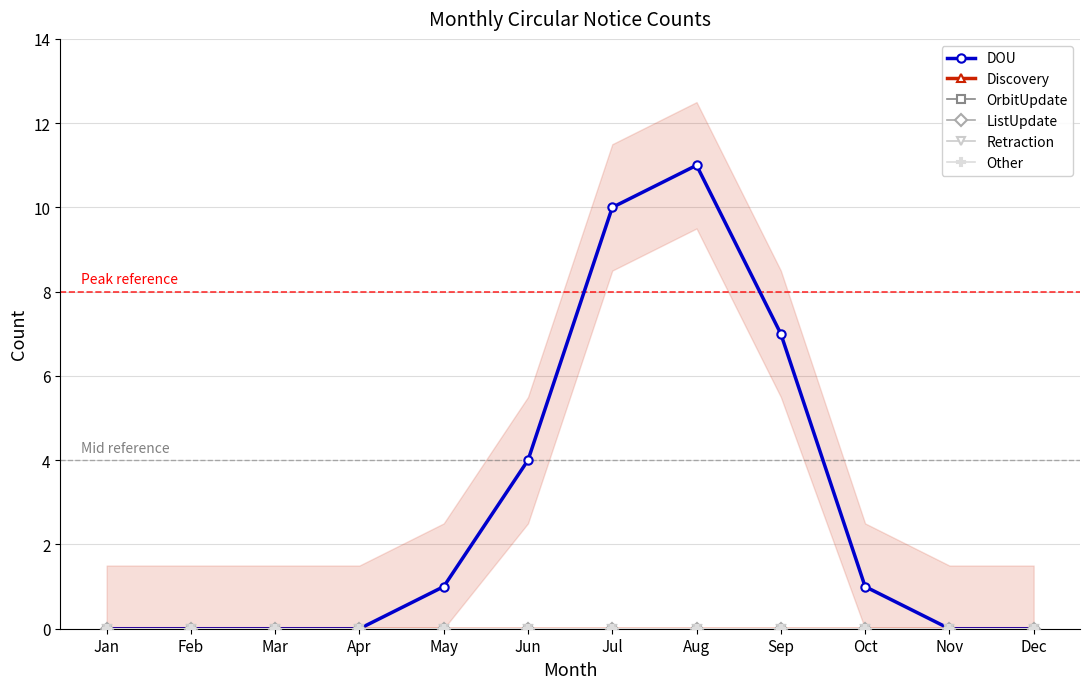

Reading right to left, list all the values displayed in this chart.

DOU: Dec=0	Nov=0	Oct=1	Sep=7	Aug=11	Jul=10	Jun=4	May=1	Apr=0	Mar=0	Feb=0	Jan=0
Discovery: Dec=0	Nov=0	Oct=0	Sep=0	Aug=0	Jul=0	Jun=0	May=0	Apr=0	Mar=0	Feb=0	Jan=0
OrbitUpdate: Dec=0	Nov=0	Oct=0	Sep=0	Aug=0	Jul=0	Jun=0	May=0	Apr=0	Mar=0	Feb=0	Jan=0
ListUpdate: Dec=0	Nov=0	Oct=0	Sep=0	Aug=0	Jul=0	Jun=0	May=0	Apr=0	Mar=0	Feb=0	Jan=0
Retraction: Dec=0	Nov=0	Oct=0	Sep=0	Aug=0	Jul=0	Jun=0	May=0	Apr=0	Mar=0	Feb=0	Jan=0
Other: Dec=0	Nov=0	Oct=0	Sep=0	Aug=0	Jul=0	Jun=0	May=0	Apr=0	Mar=0	Feb=0	Jan=0